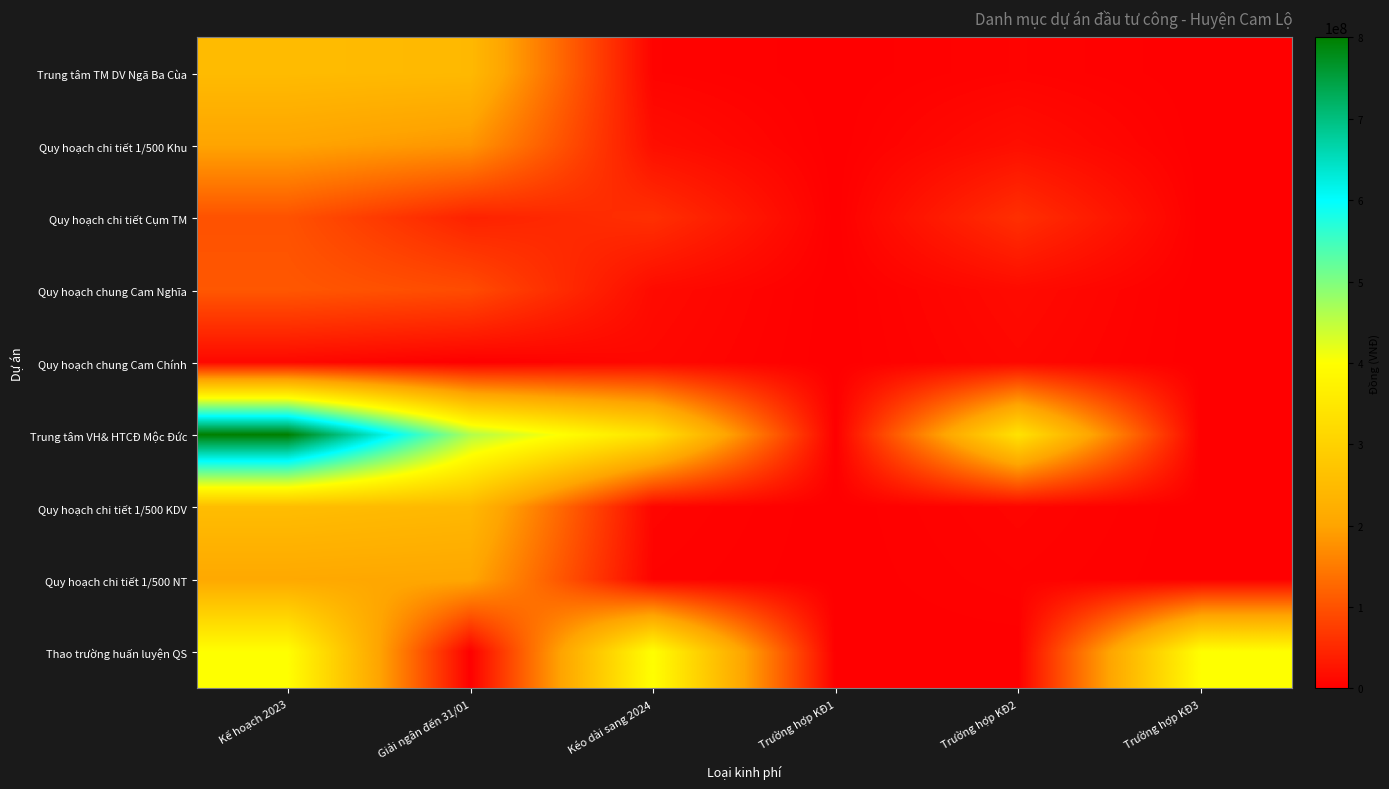

At which category is the sum across all series the highest?

Kế hoạch 2023